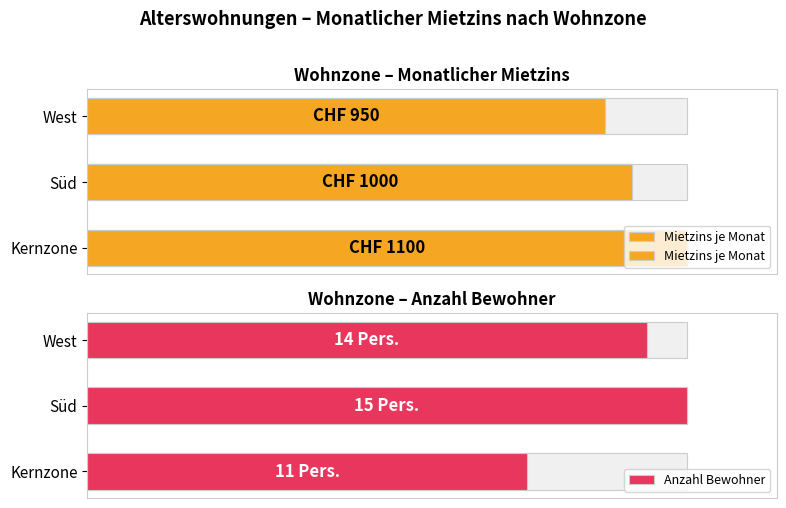

Are the bars grouped side by side (vs. stacked)?

Yes